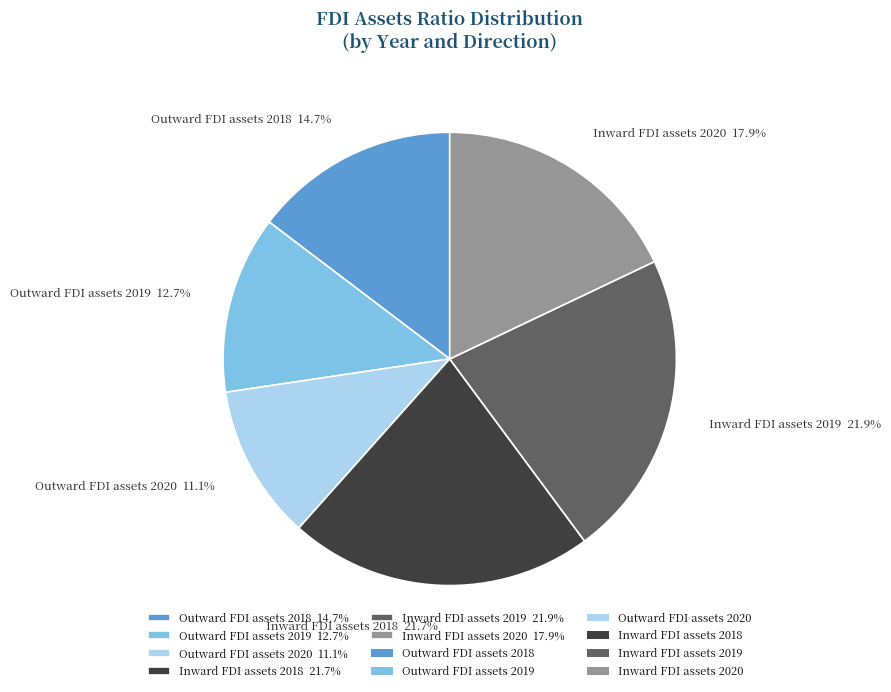

Between Inward FDI assets 2018 21.7% and Outward FDI assets 2019 12.7%, which is larger?

Inward FDI assets 2018 21.7%